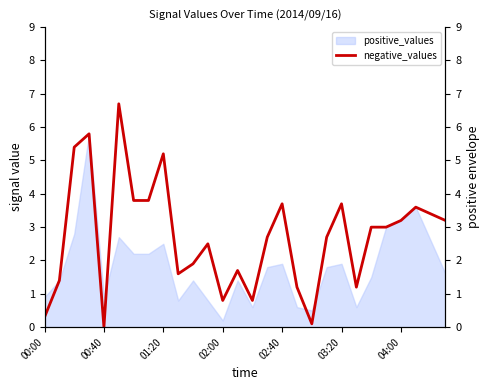

Read the value at 22.

3.0